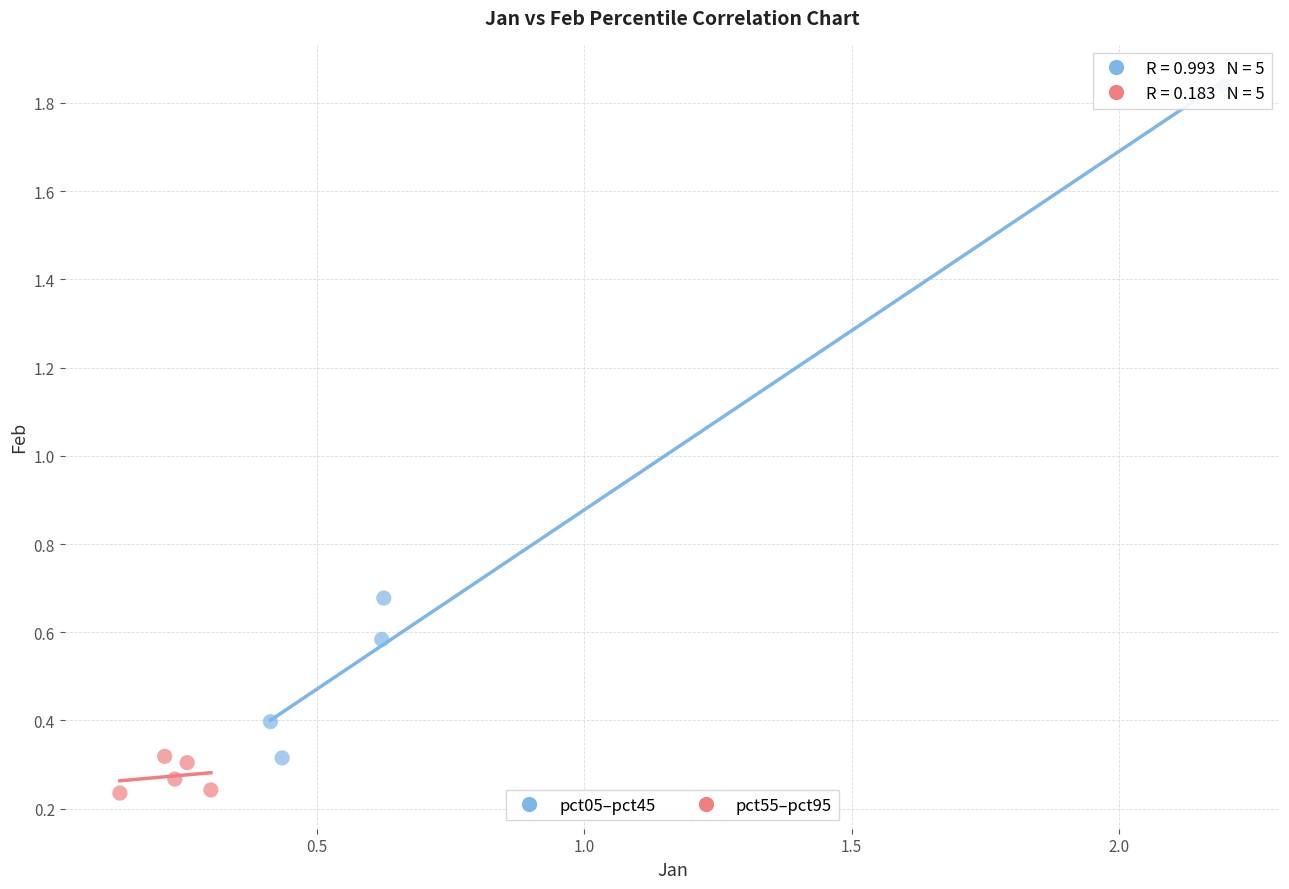

Which series contains the highest Y value?

pct05–pct45